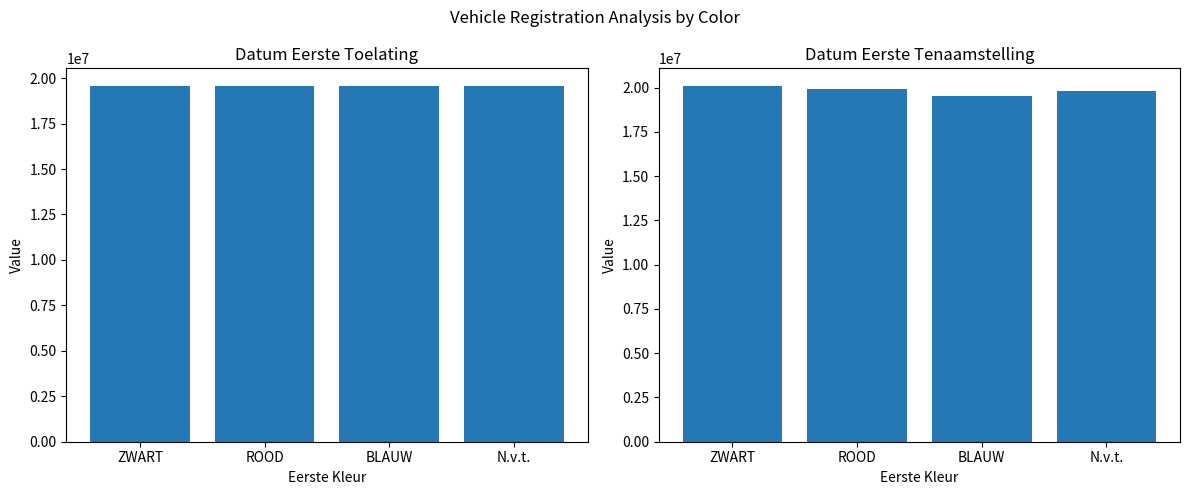

Does the chart contain stacked bars?

No